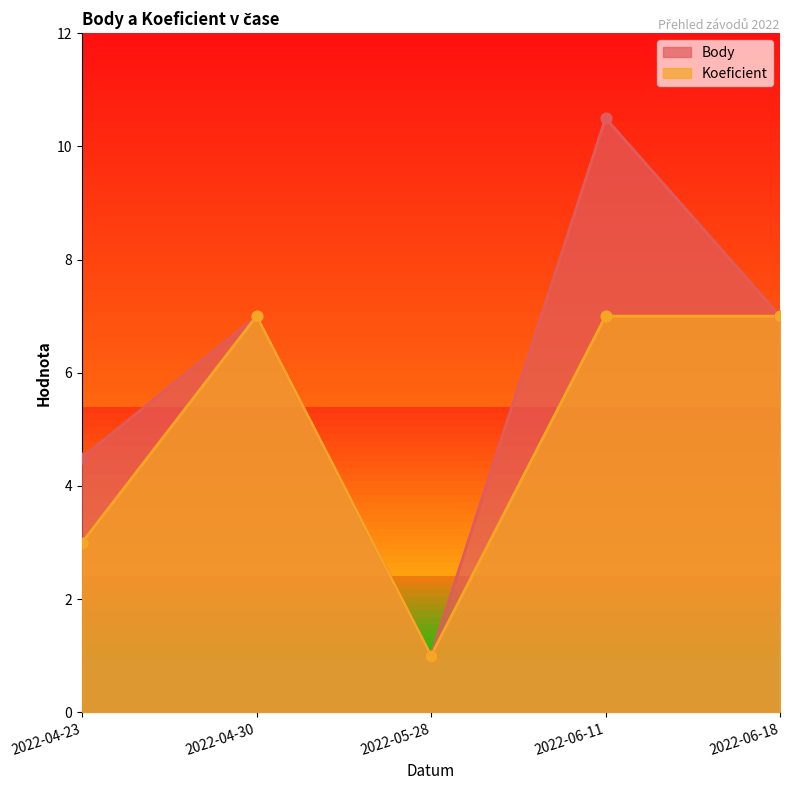

Which series contains the highest Y value?

Body